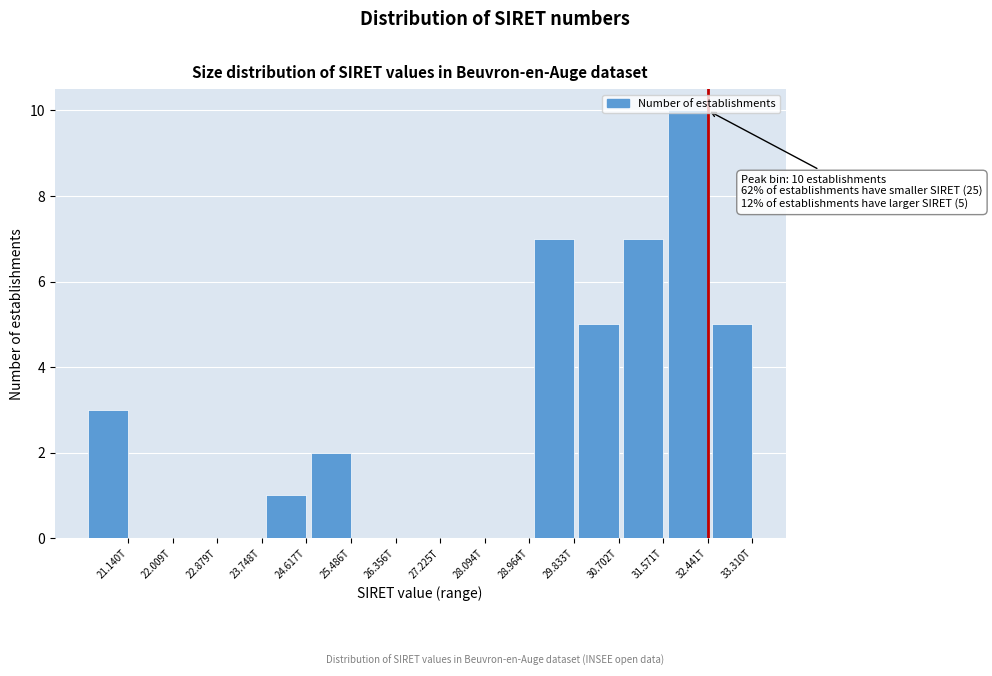

What is the greatest value displayed?

10